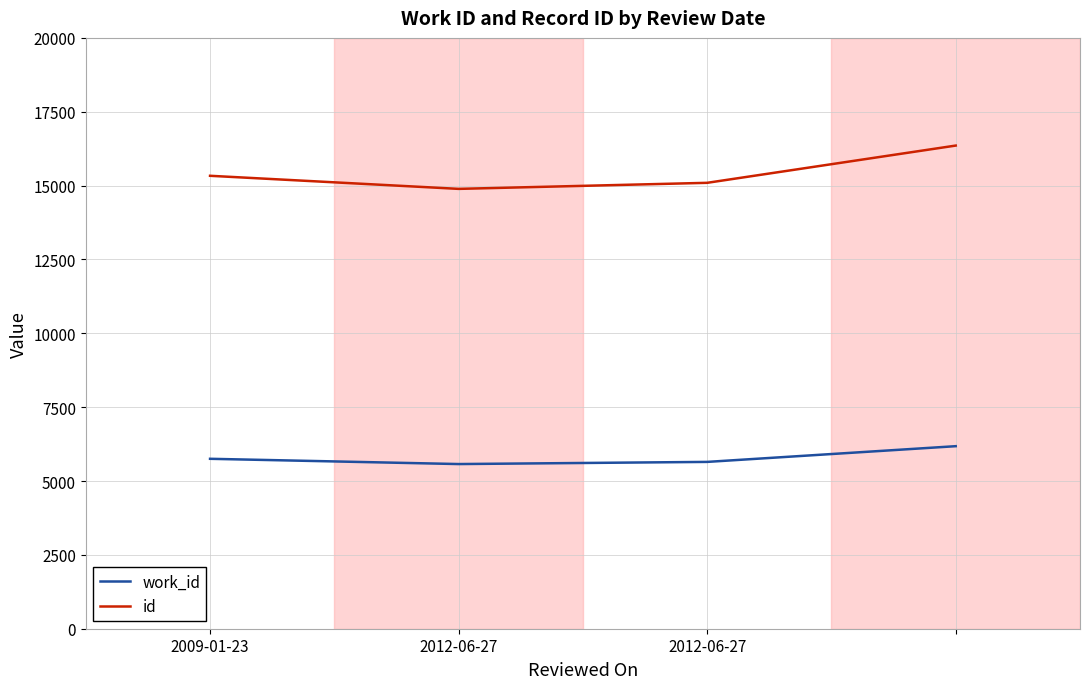

Is this an area chart (filled region under the line)?

No